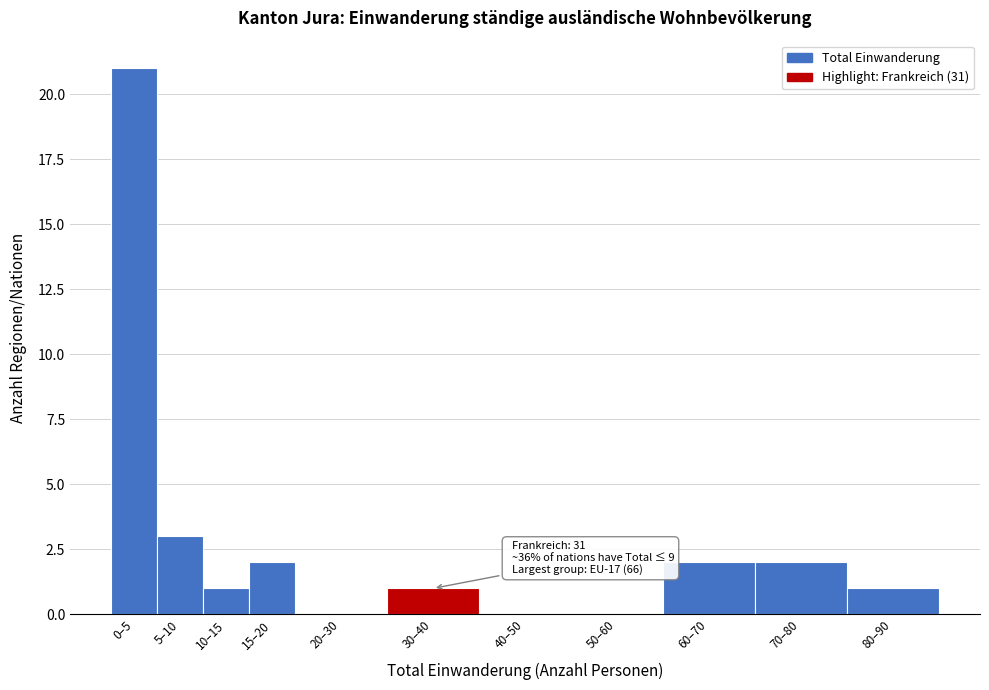

Reading right to left, transcribe all the data shown in this chart.

80–90=1	70–80=2	60–70=2	50–60=0	40–50=0	30–40=1	20–30=0	15–20=2	10–15=1	5–10=3	0–5=21